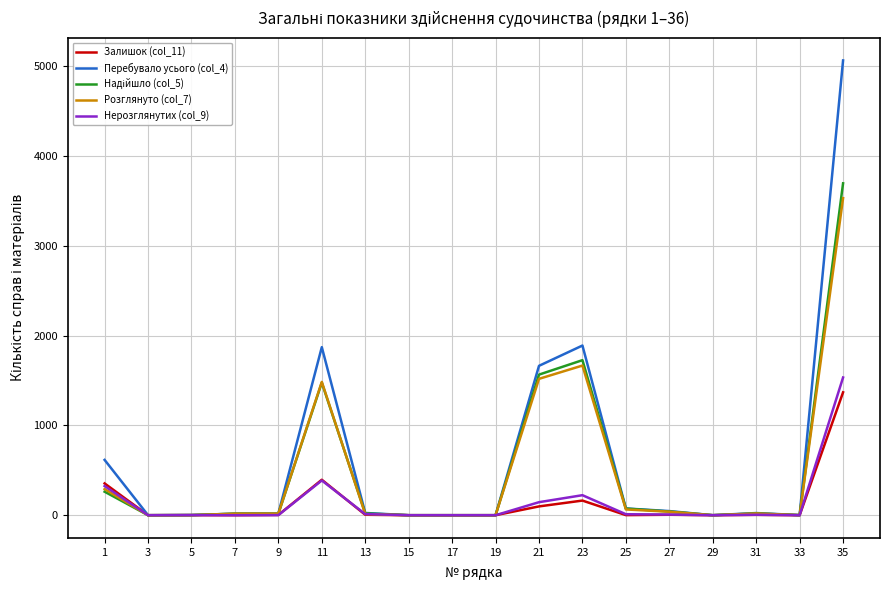

At which category is the sum across all series the highest?

35